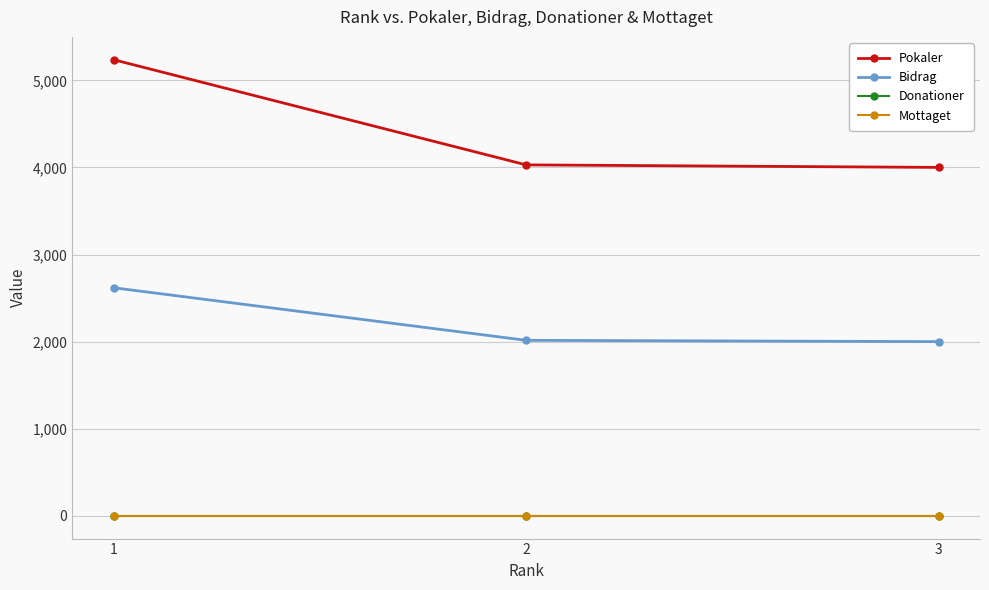

Is this an area chart (filled region under the line)?

No